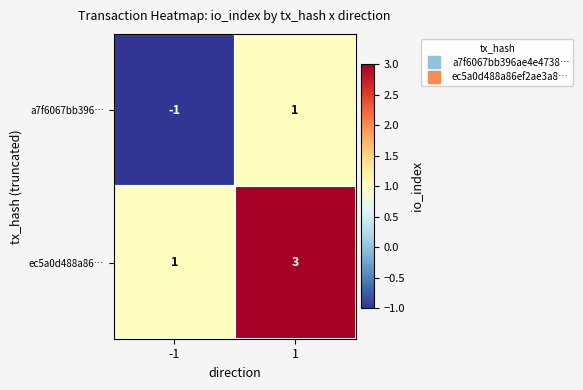

What value does the ec5a0d488a86… series have at 1?

3